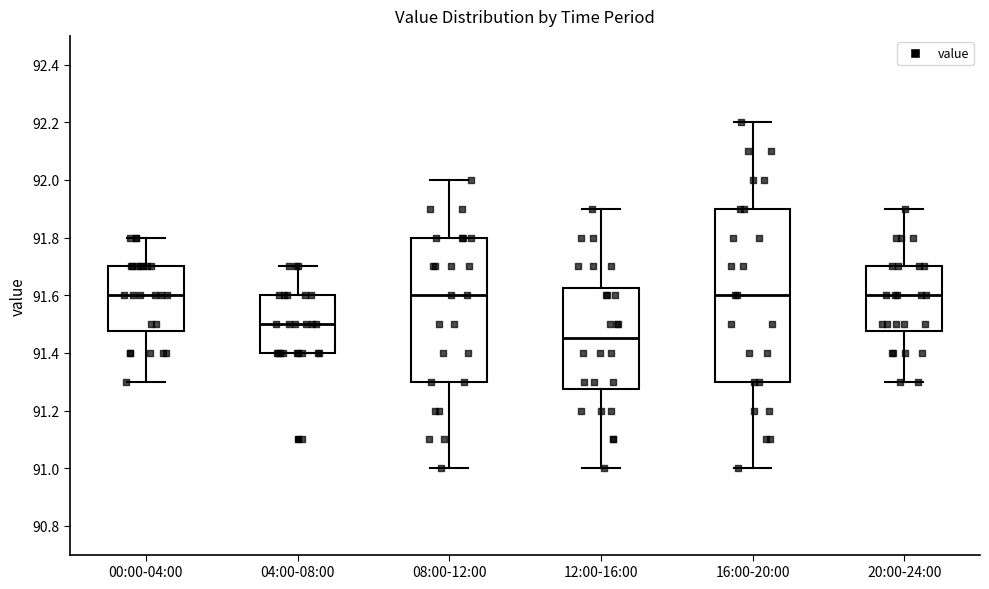

Reading left to right, read every box against the y-axis: the position of its median line, the range the box covers, and the ends of its whiskers. The values are not printed on the chart, so give them approximately, as read against the axis.

00:00-04:00: median 91.60, box 91.48 to 91.70, whiskers 91.30 to 91.80
04:00-08:00: median 91.50, box 91.40 to 91.60, whiskers 91.40 to 91.70
08:00-12:00: median 91.60, box 91.30 to 91.80, whiskers 91.00 to 92.00
12:00-16:00: median 91.46, box 91.28 to 91.62, whiskers 91.00 to 91.90
16:00-20:00: median 91.60, box 91.30 to 91.90, whiskers 91.00 to 92.20
20:00-24:00: median 91.60, box 91.48 to 91.70, whiskers 91.30 to 91.90